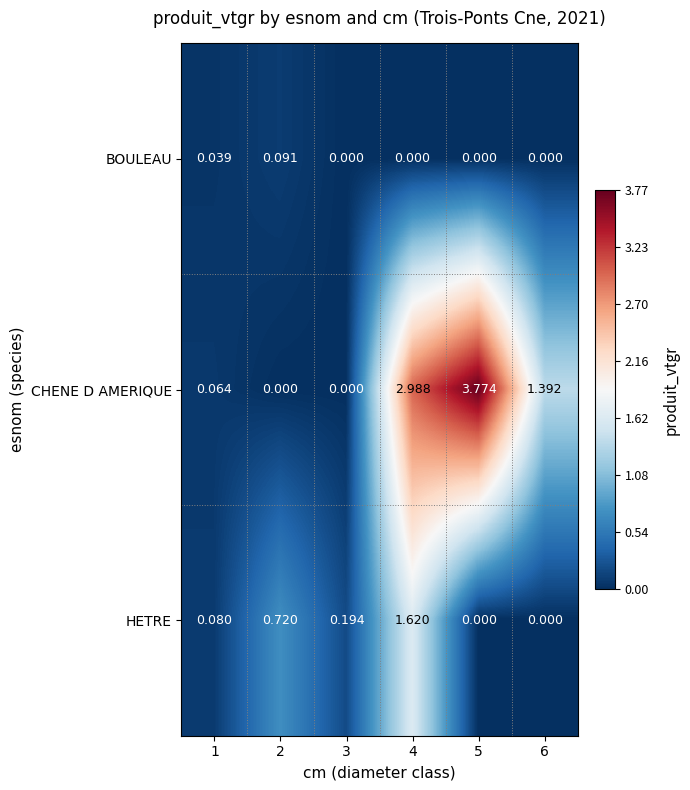

At 4, list the series in order from largest to smallest.

CHENE D AMERIQUE, HETRE, BOULEAU